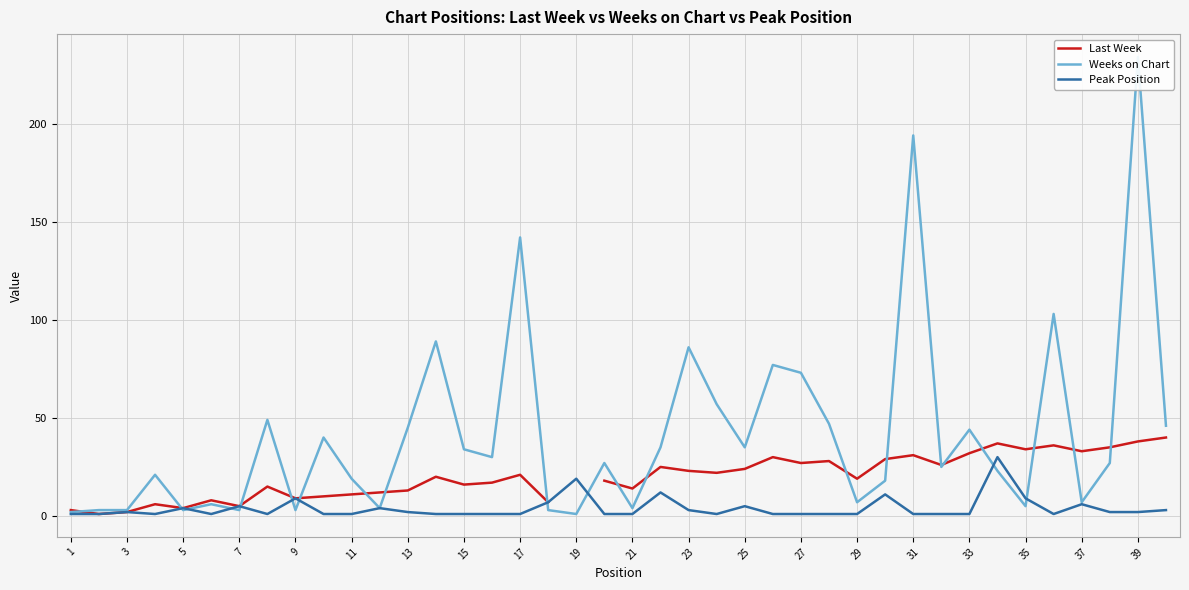

What is the sum of all Peak Position values?

157